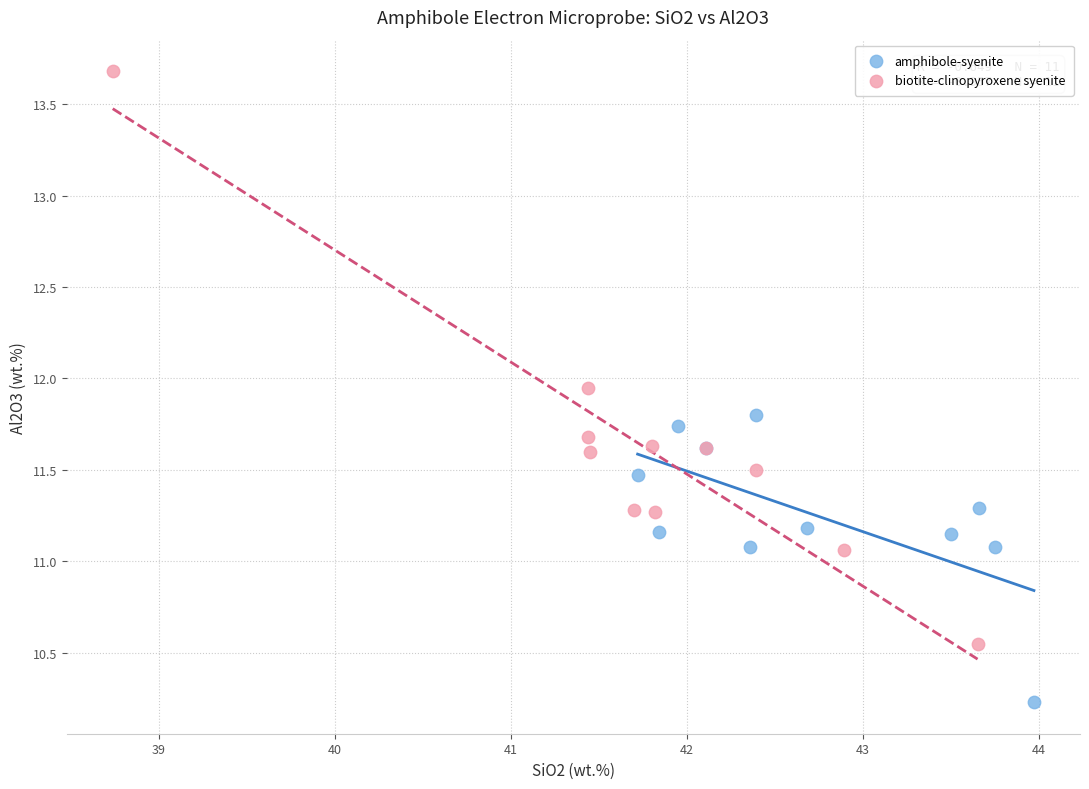

Which series reaches the maximum Y coordinate?

biotite-clinopyroxene syenite